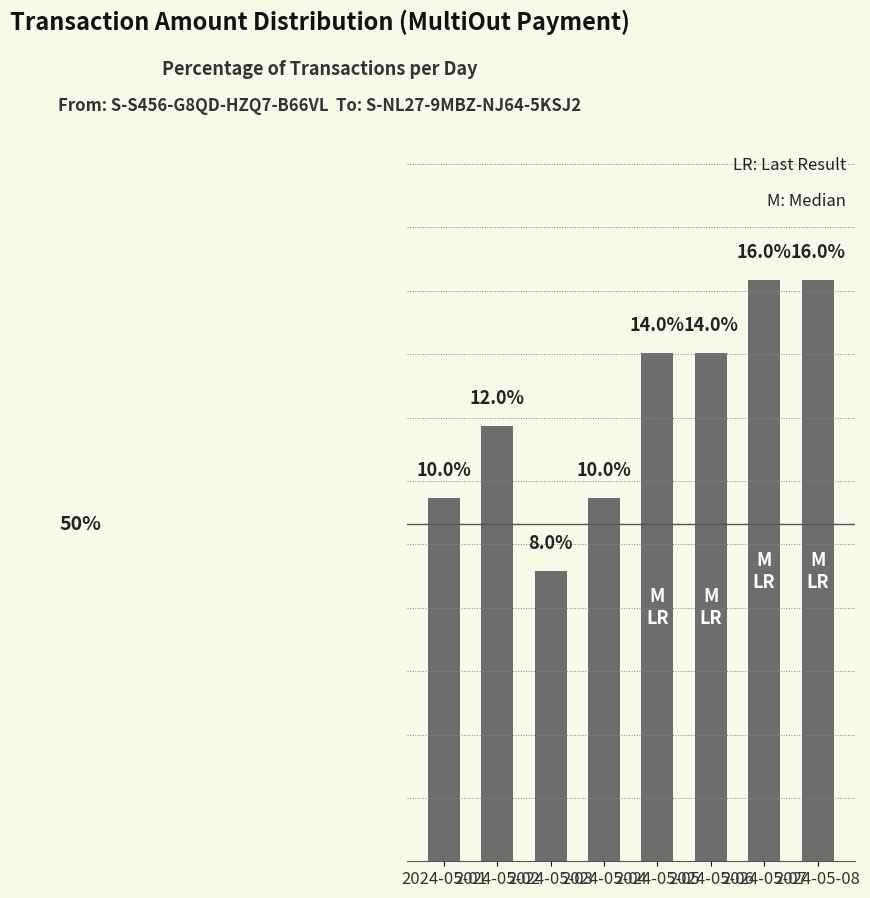

What is the sum of all values?

100